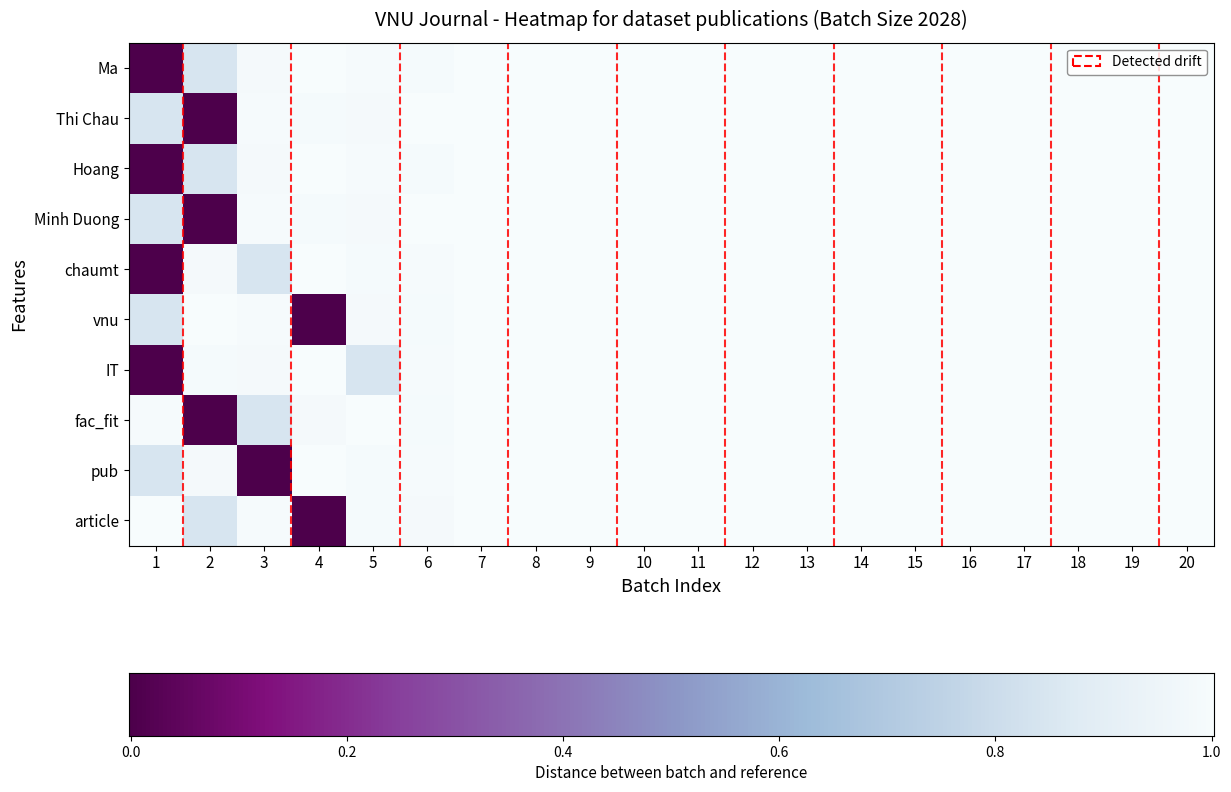

What is the difference between the second highest and minimum values in the Hoang series?

1.0